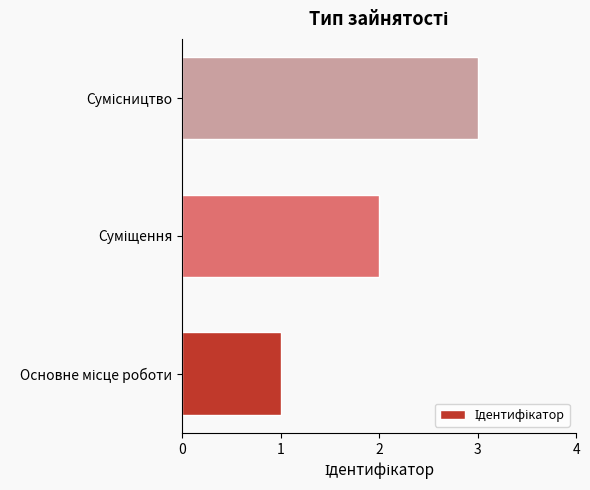

Are the bars horizontal?

Yes